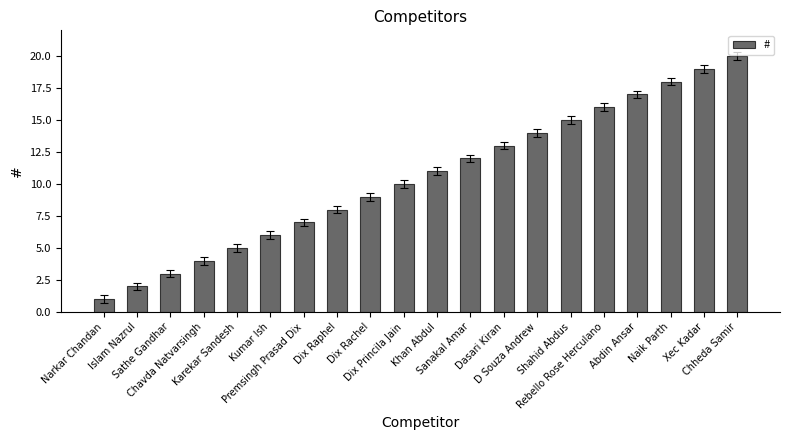

What is the sum of the values at Sathe Gandhar and Karekar Sandesh?

8